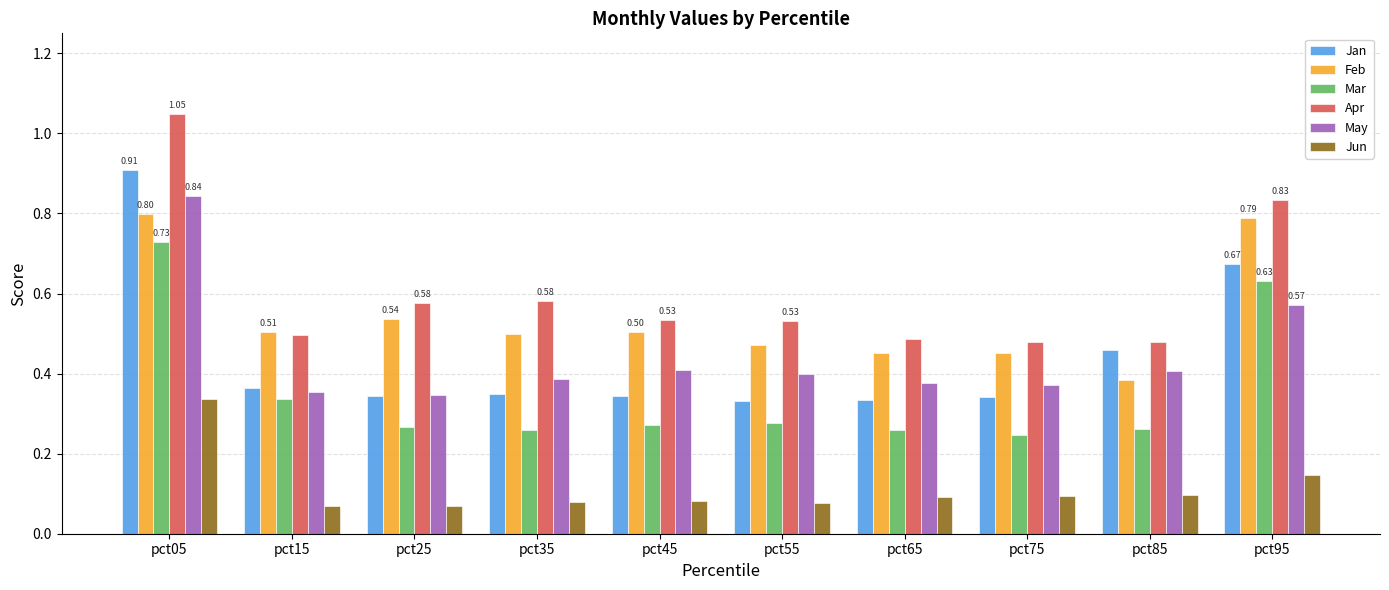

What is the sum of the May values at pct65 and pct05?

1.2